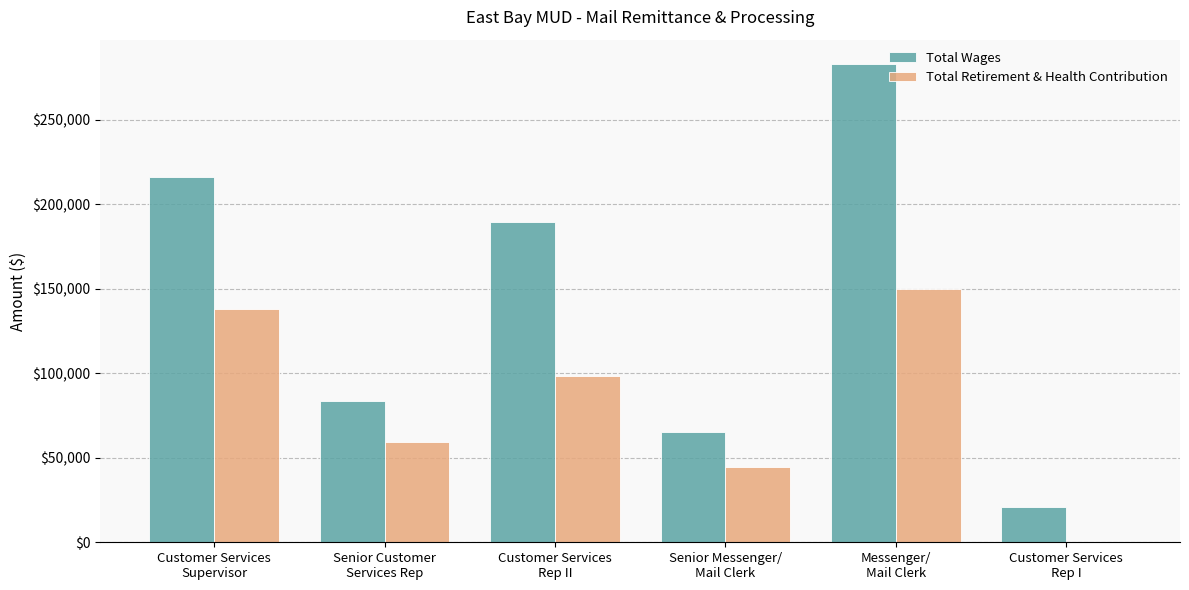

Which series has the largest total across all categories?

Total Wages